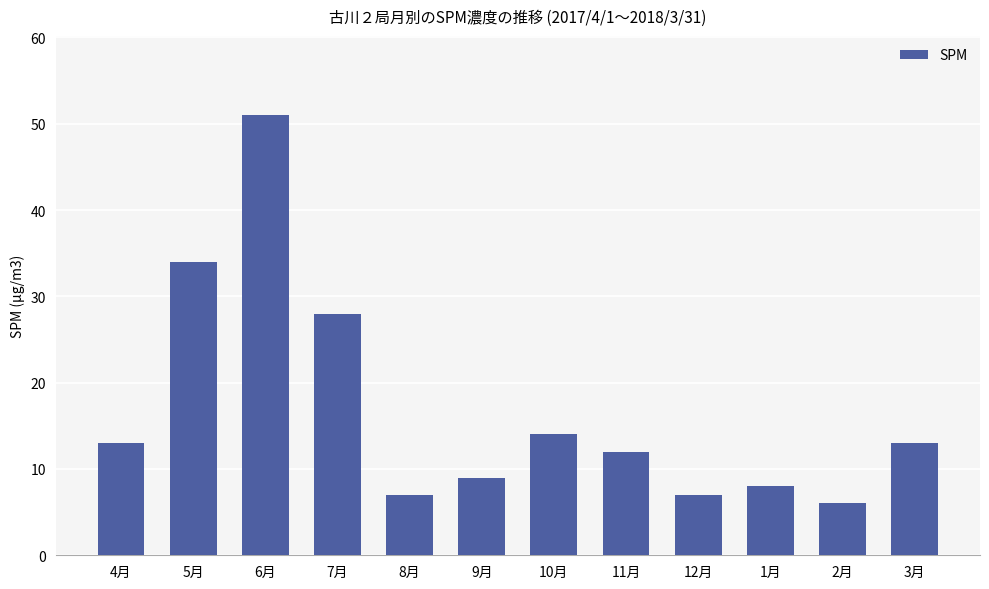

The chart shows a value of 10 at 8月. True or false?

False